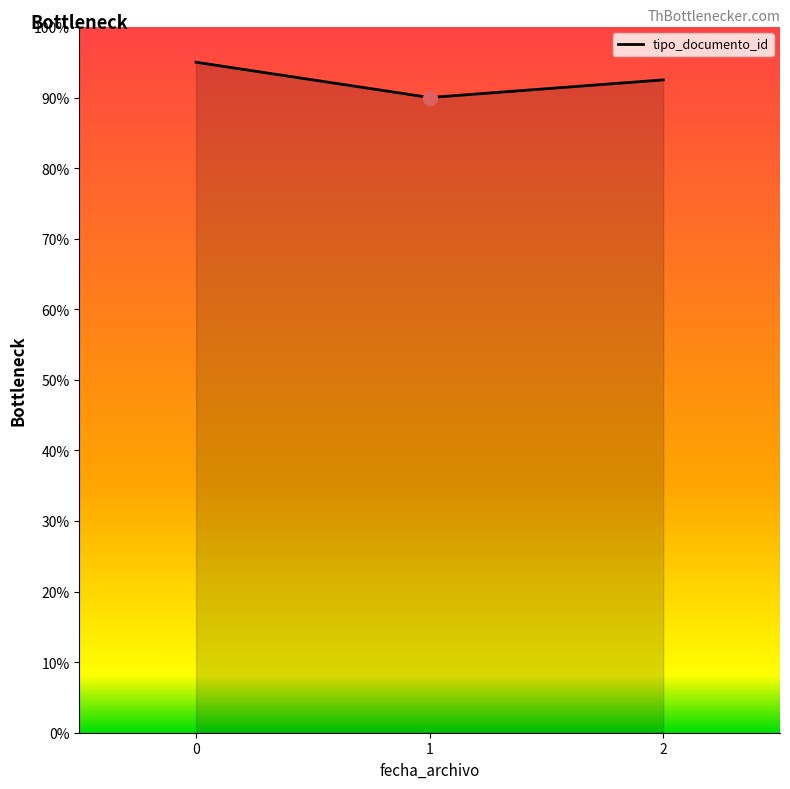

Approximately how many times larger is the value at 2 compared to 1?

1.0